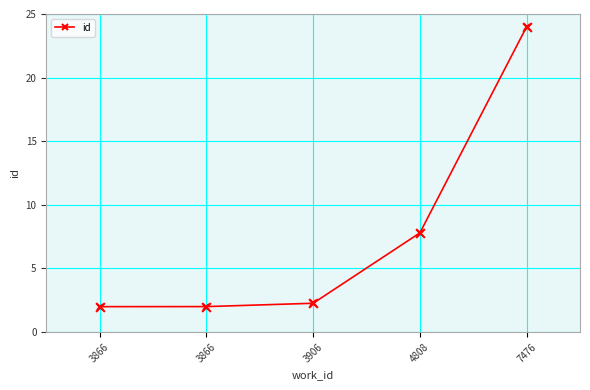

How many categories are shown in the chart?

5